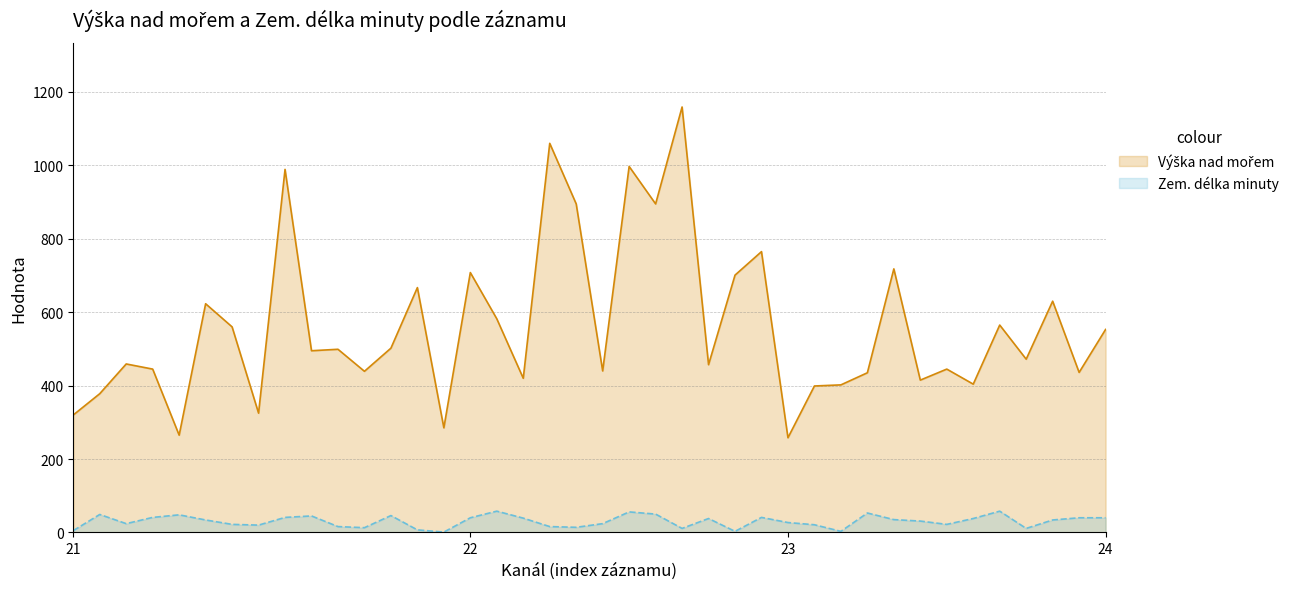

At which label is Zem. délka minuty closest to 29?

23